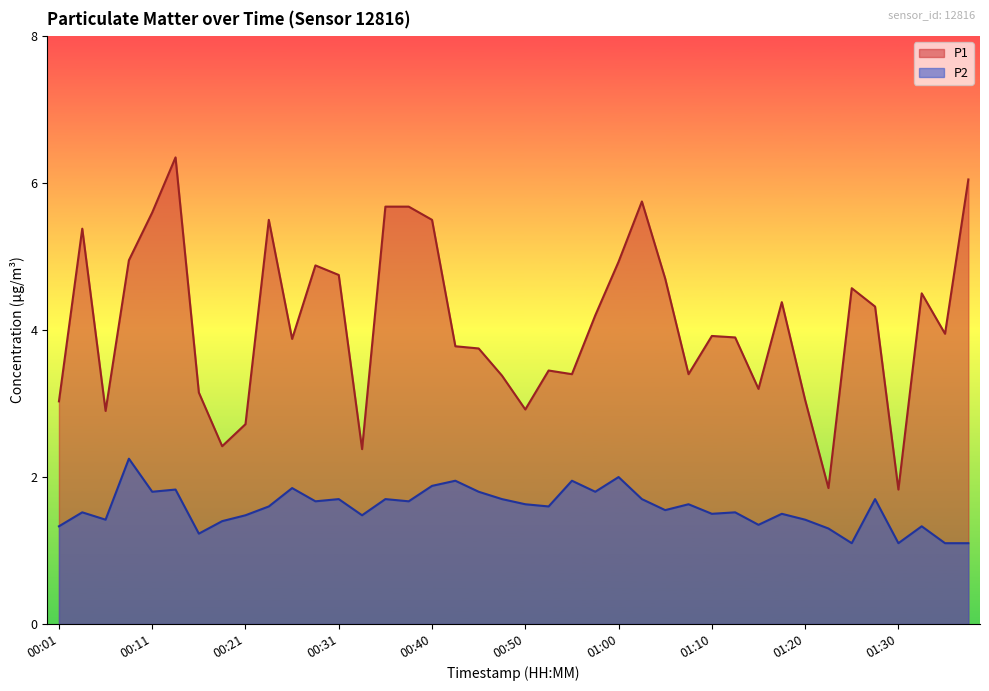

What position from the right is 01:05?

14